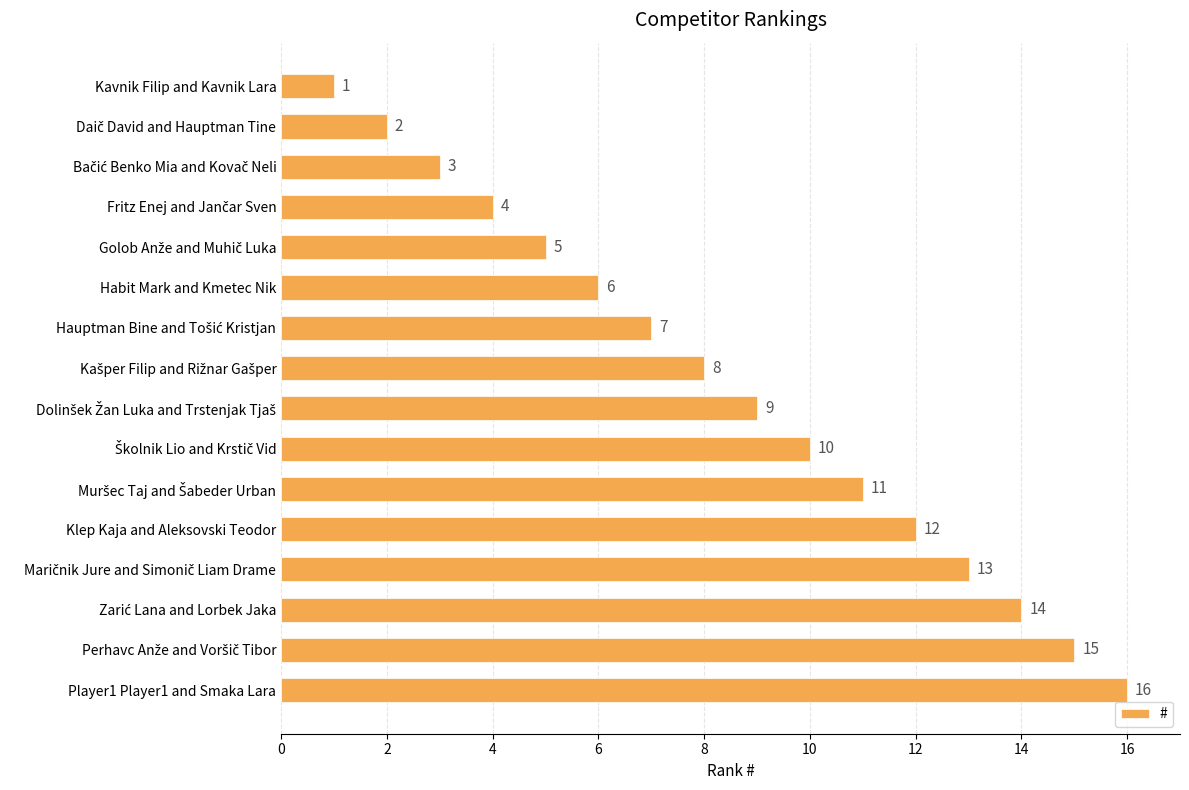

What is the value of the 16th bar from the top?

16